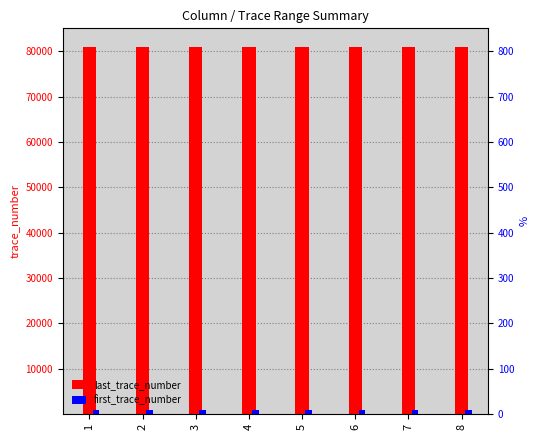

True or false: first_trace_number has a value of 1239 at 1.

False